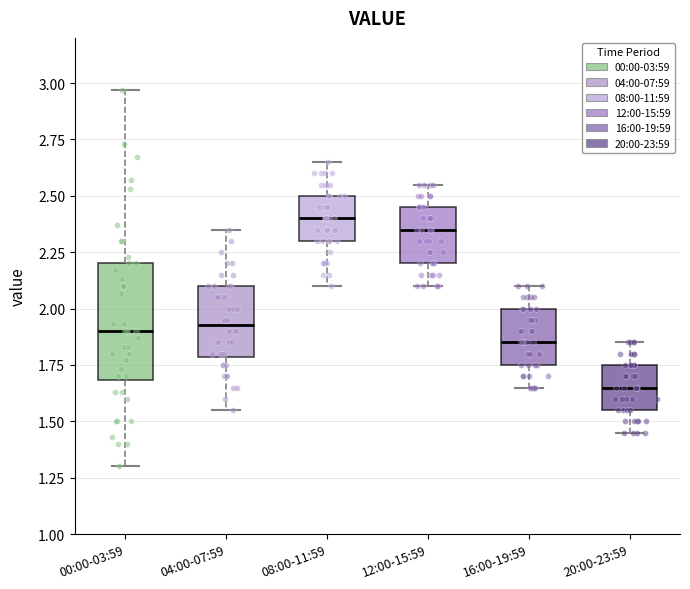

Comparing the boxes themselves (not the whiskers), which one is the tallest?

00:00-03:59